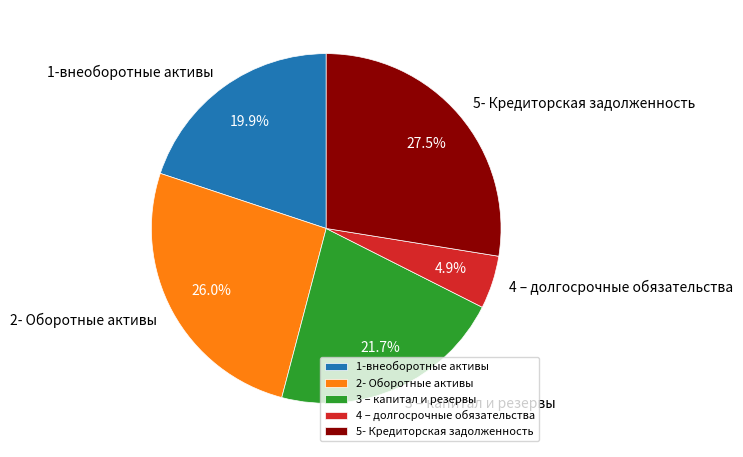

How many segments does this pie chart have?

5